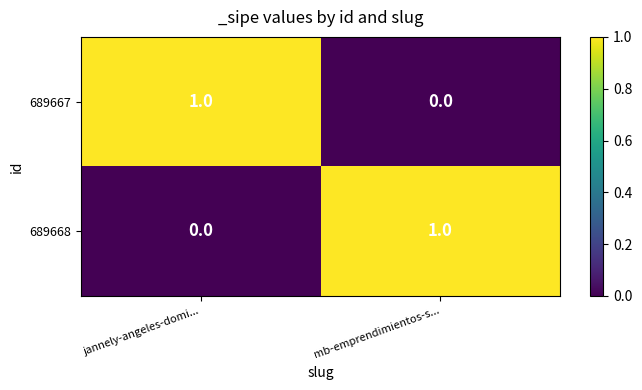

At which label does 689667 reach its peak?

jannely-angeles-domi...